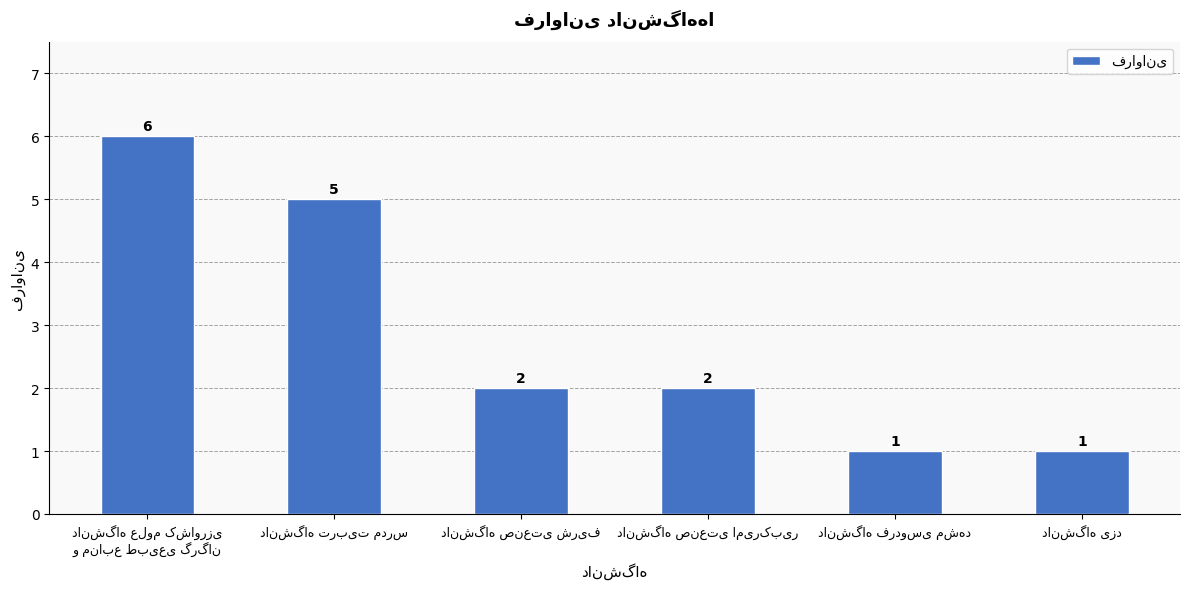

What is the difference between the second highest and second lowest values?

4